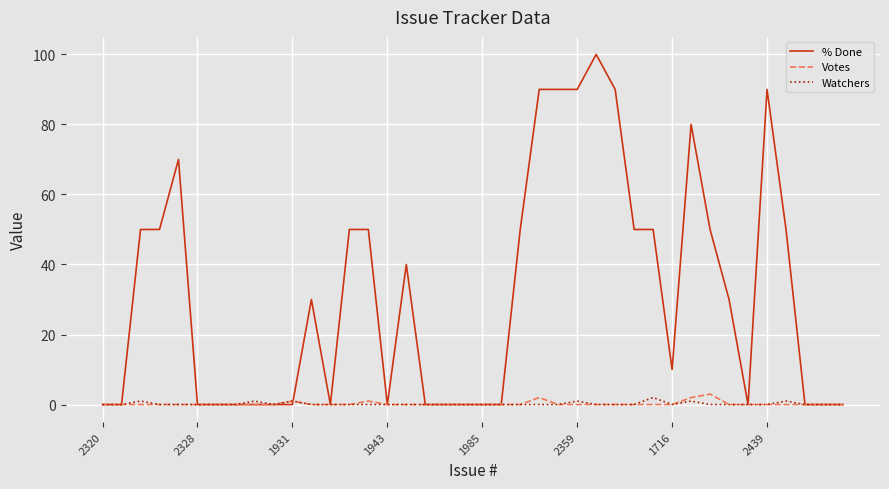

What is the highest value of the % Done series?

100